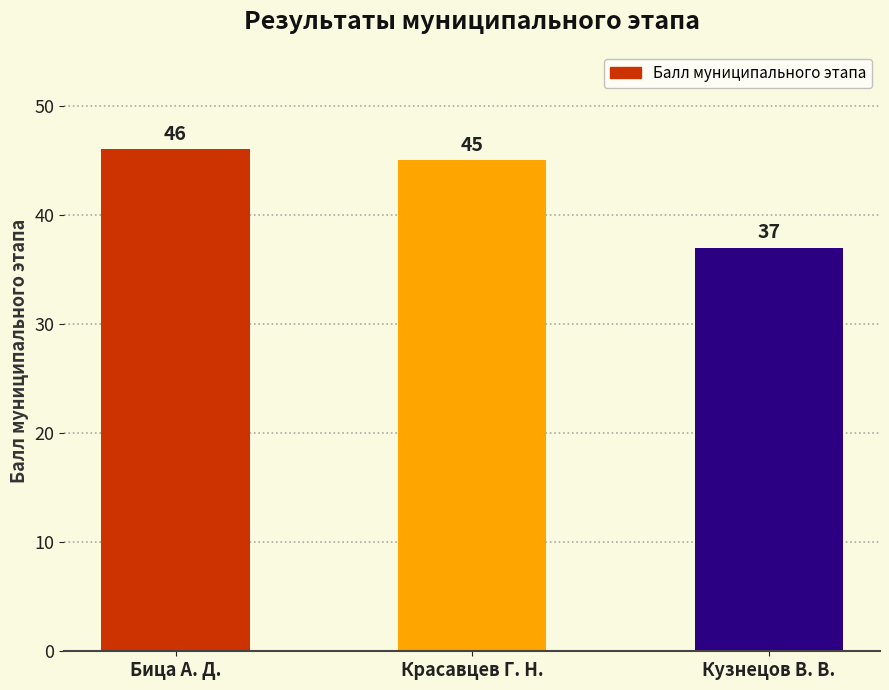

Count the values in the range 37 to 46.

3